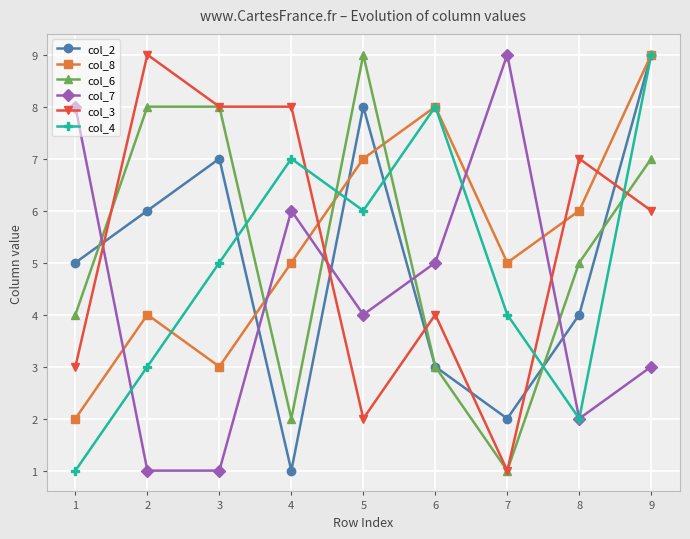

Reading right to left, what are all the values shown in this chart?

col_2: 9	4	2	3	8	1	7	6	5
col_8: 9	6	5	8	7	5	3	4	2
col_6: 7	5	1	3	9	2	8	8	4
col_7: 3	2	9	5	4	6	1	1	8
col_3: 6	7	1	4	2	8	8	9	3
col_4: 9	2	4	8	6	7	5	3	1